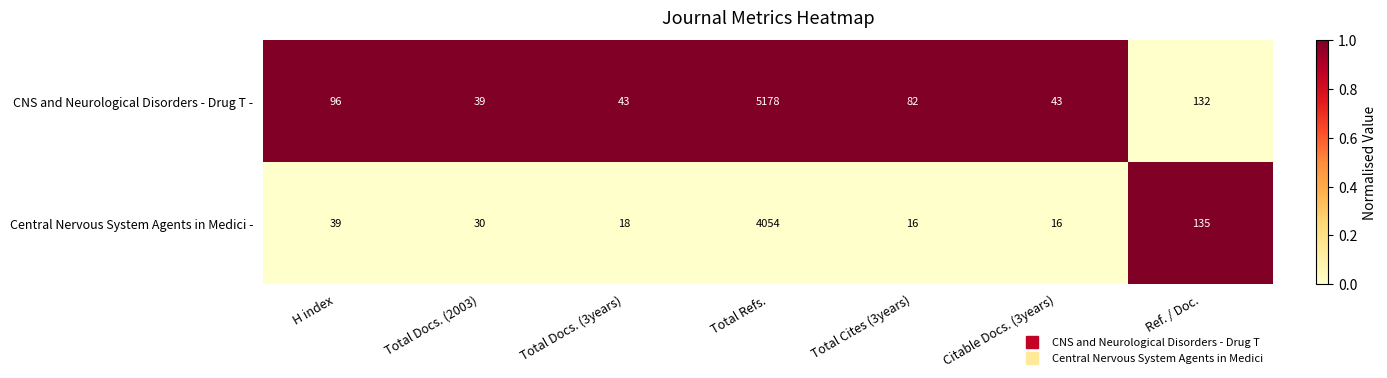

Rank the series by their maximum value, from highest to lowest.

CNS and Neurological Disorders - Drug T -, Central Nervous System Agents in Medici -